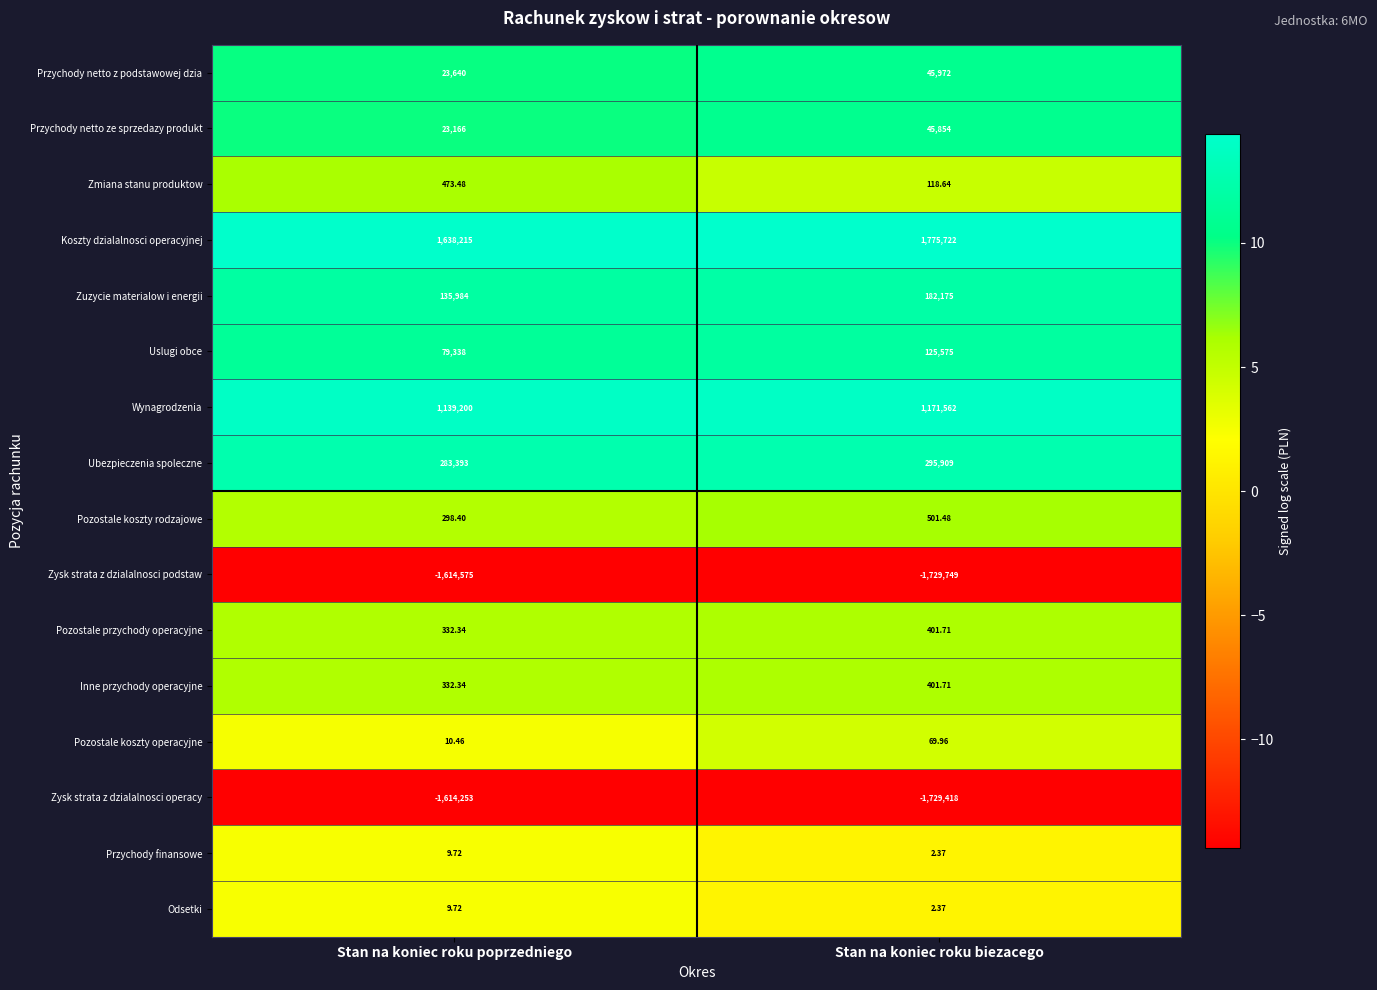

Which series has the largest total across all categories?

Koszty dzialalnosci operacyjnej